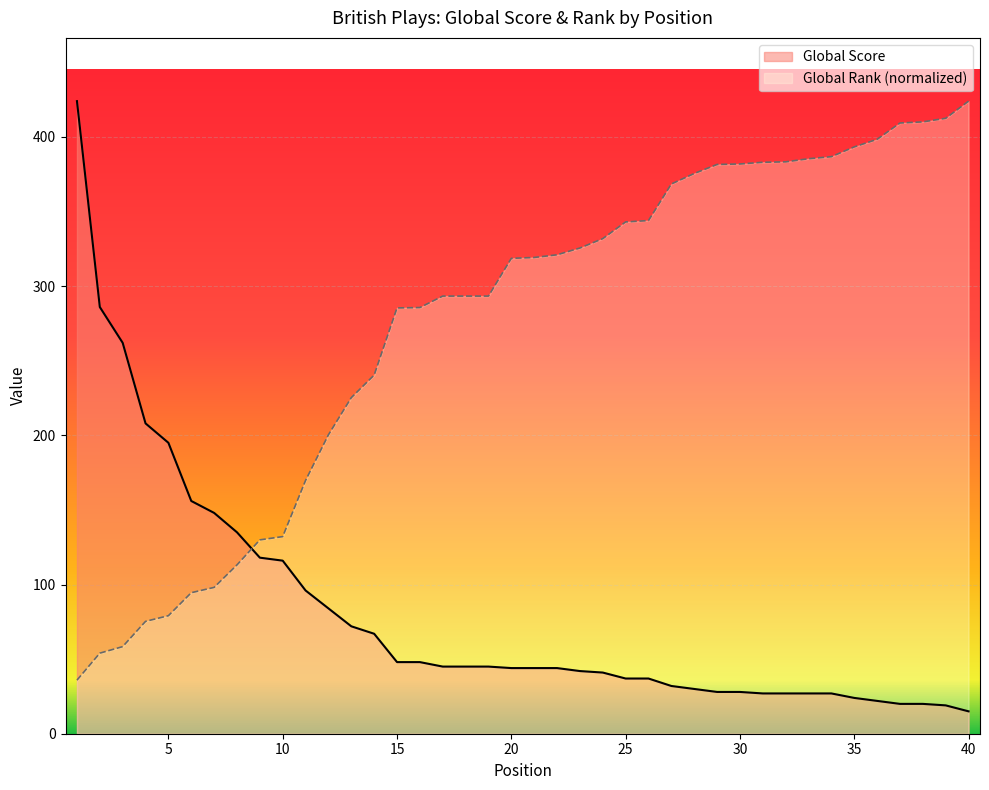

At which label does Global Score reach its minimum?

40